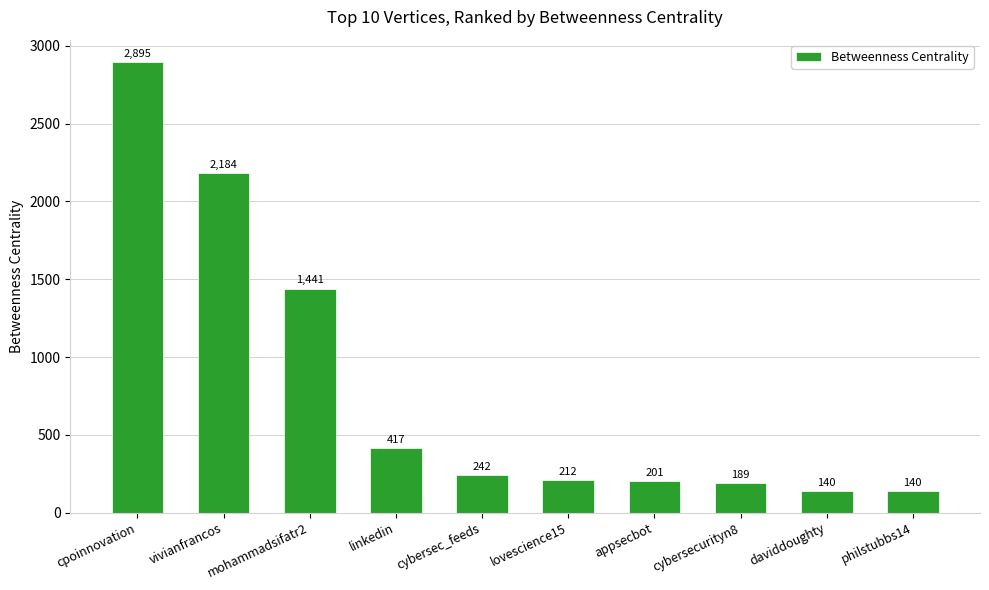

What is the change in value from cpoinnovation to daviddoughty?

-2755.3